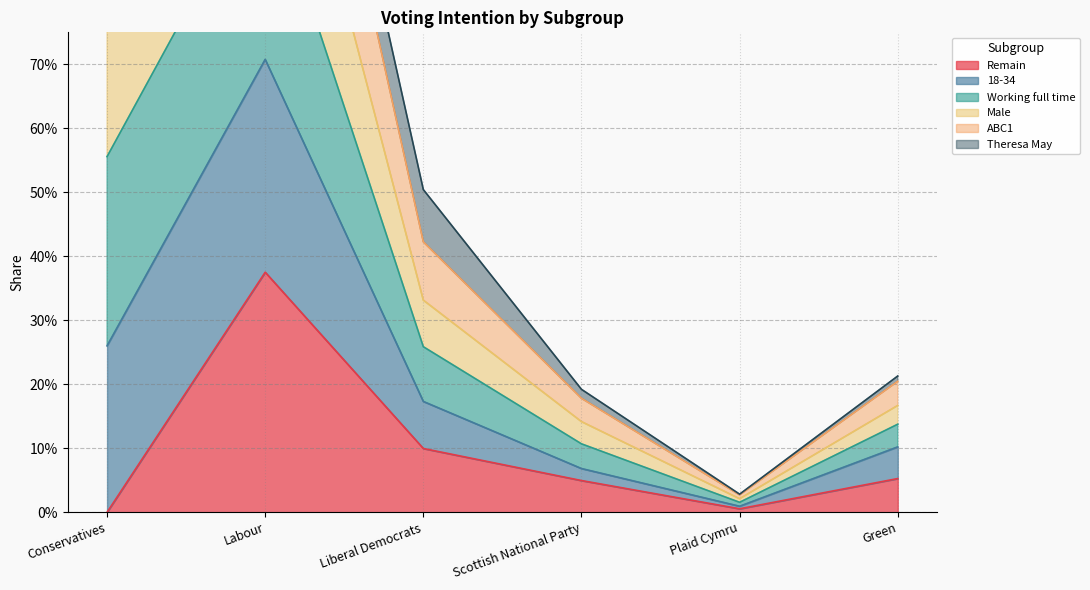

What is the spread (max minus min) of values at Green?

0.2